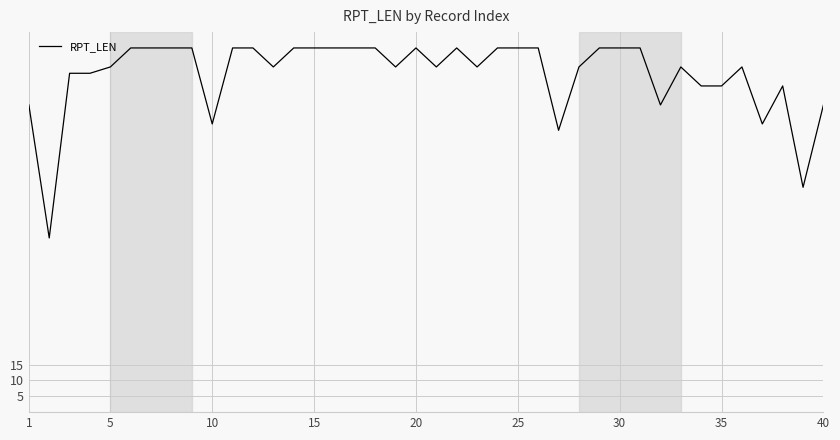

True or false: the data has more than 2 interior local peaks.

True